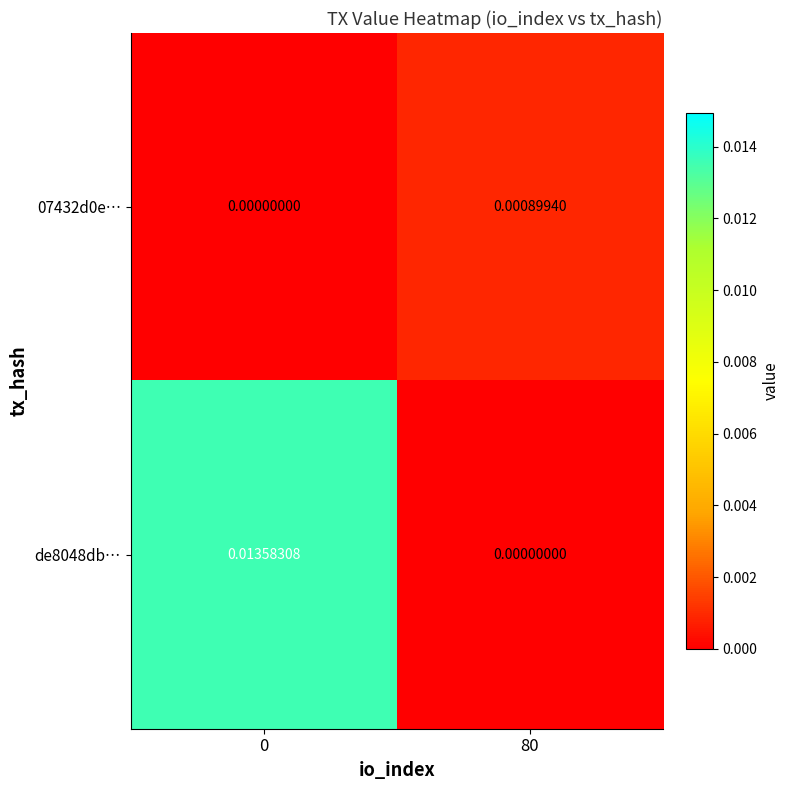

Which series changed the most between 0 and 80?

de8048db…